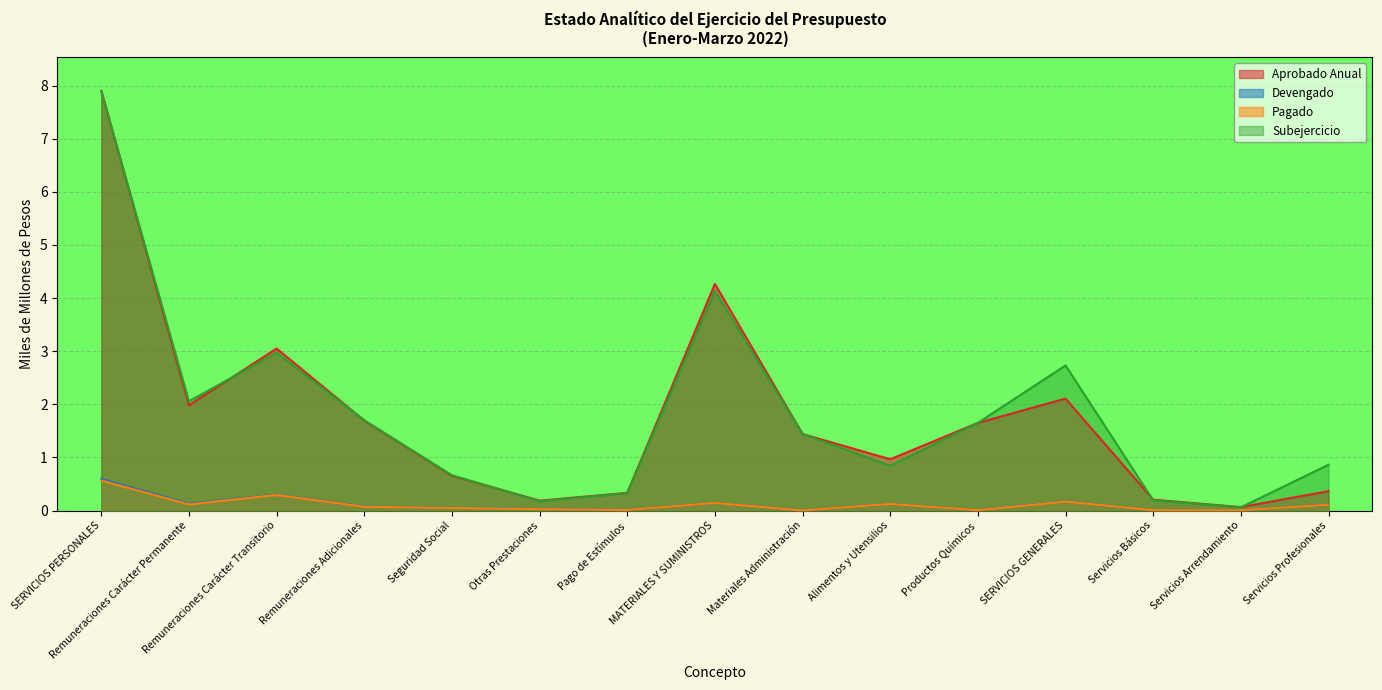

What is the label of the 8th point from the right?

MATERIALES Y SUMINISTROS